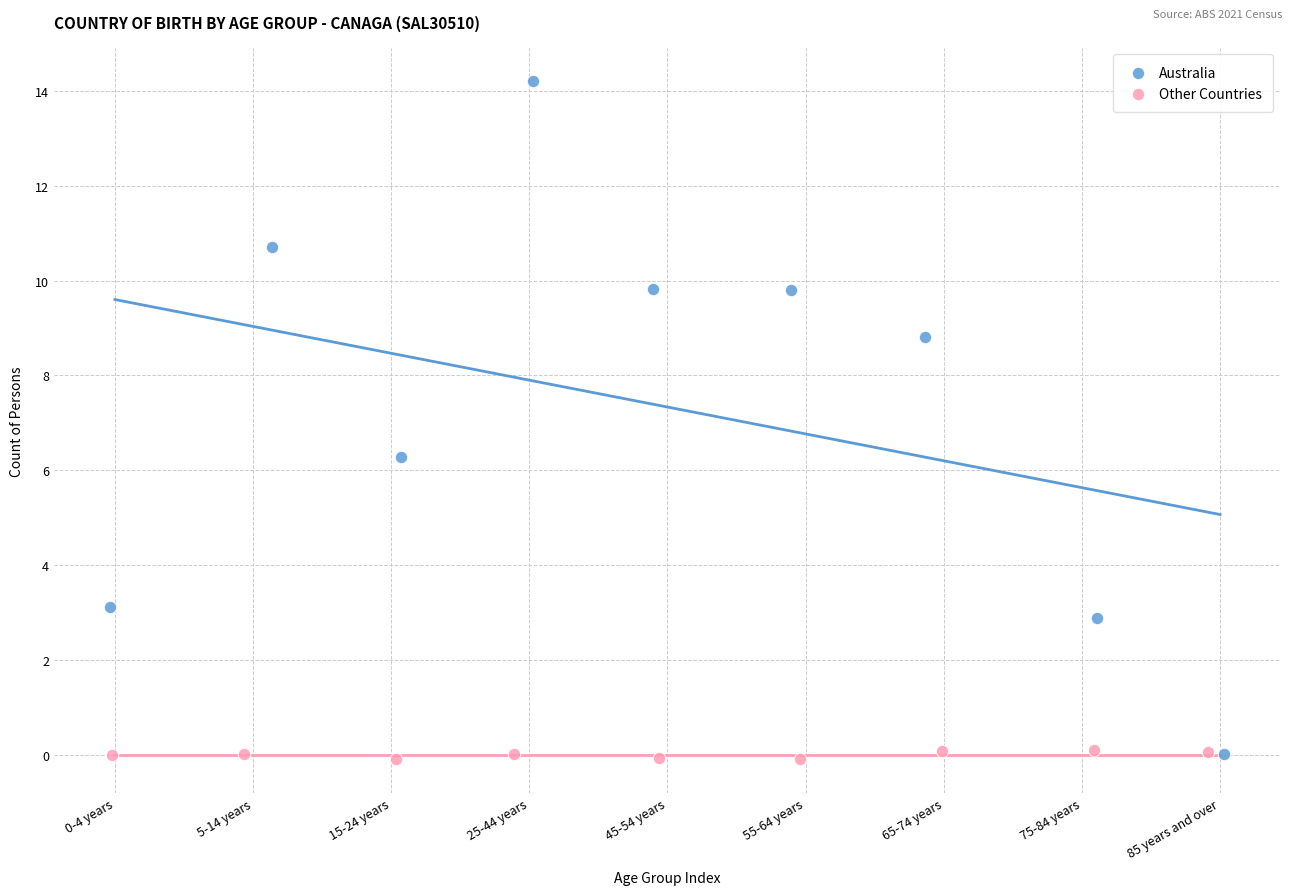

Which series reaches the maximum Y coordinate?

Australia